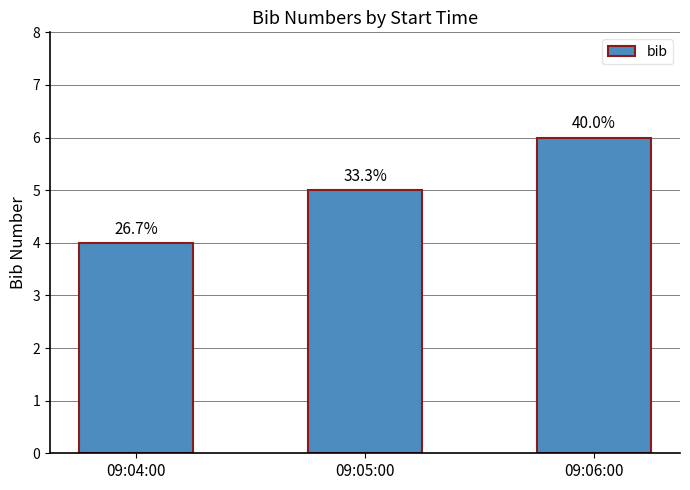

How many bars are there in total?

3